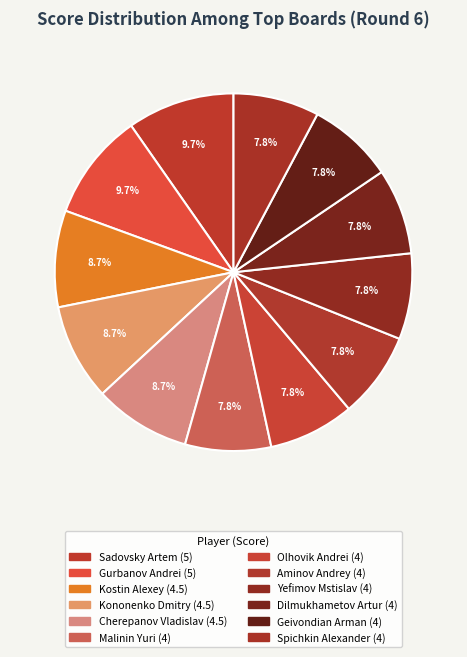

To the nearest percent, what is the difference between the Kostin Alexey and Yefimov Mstislav slice percentages?

1%